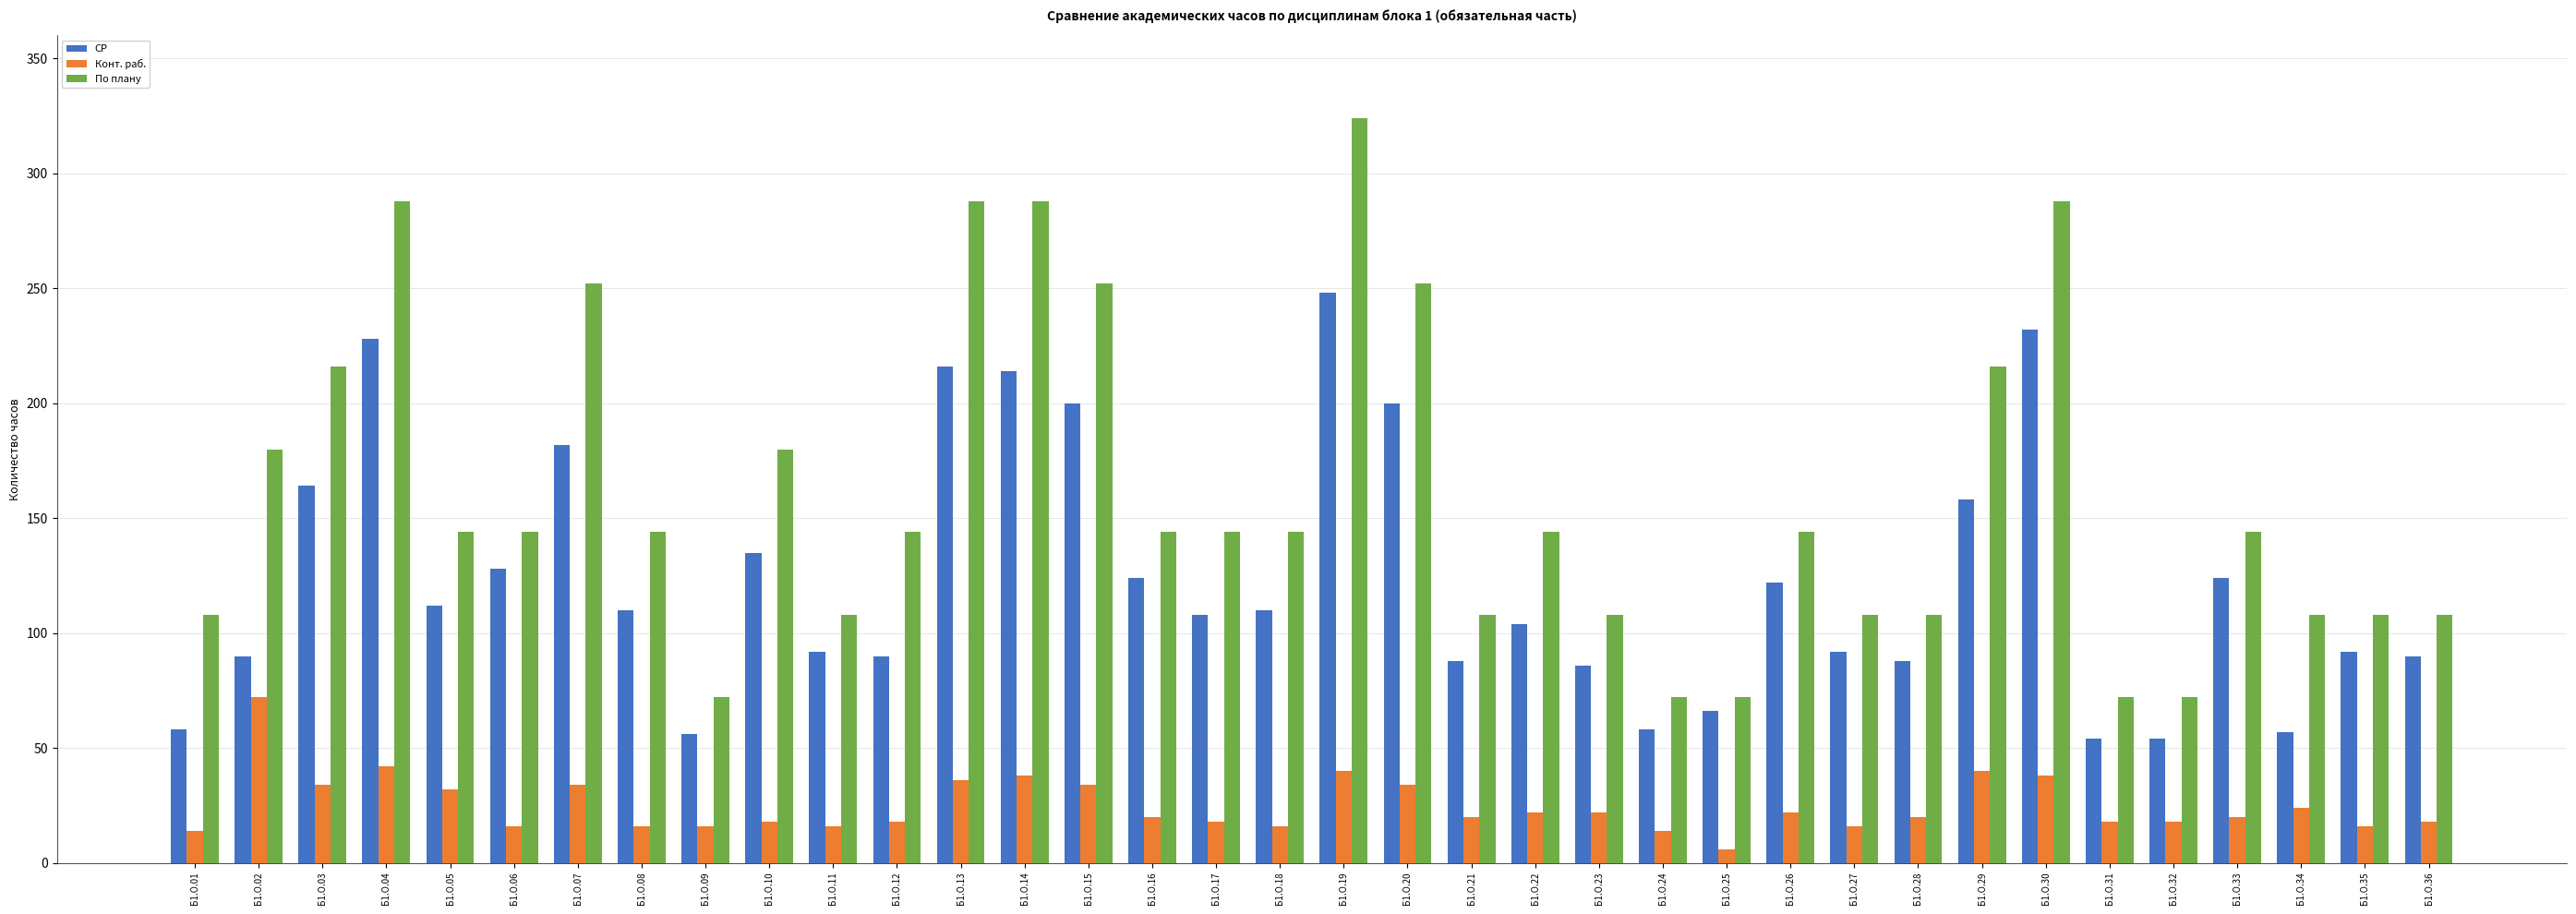

What is the difference between the second highest and second lowest values in the Конт. раб. series?

28